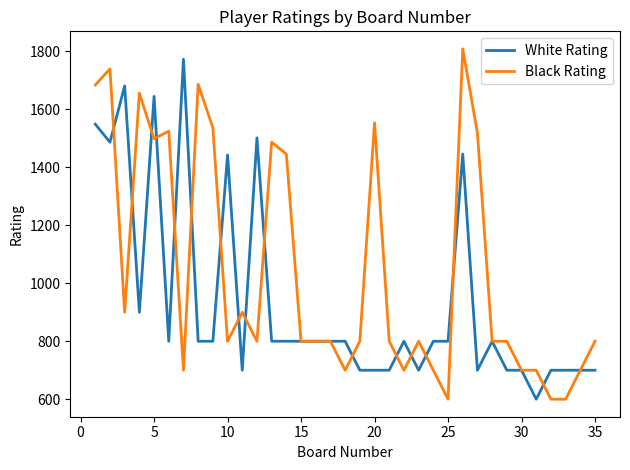

What is the difference between the maximum and second lowest values in the Black Rating series?

1209